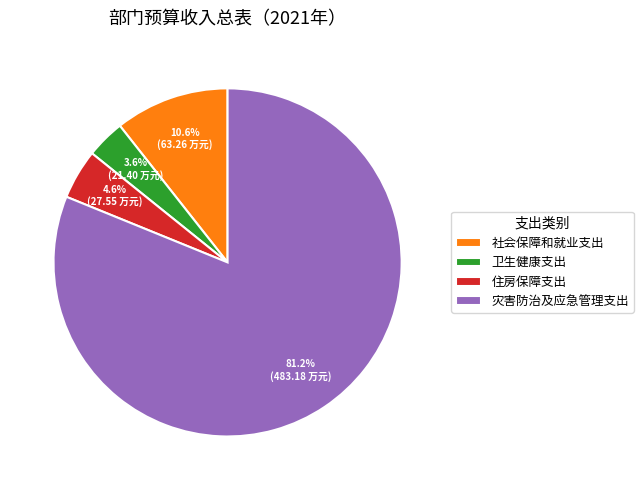

Which category has the smallest portion of the pie?

卫生健康支出